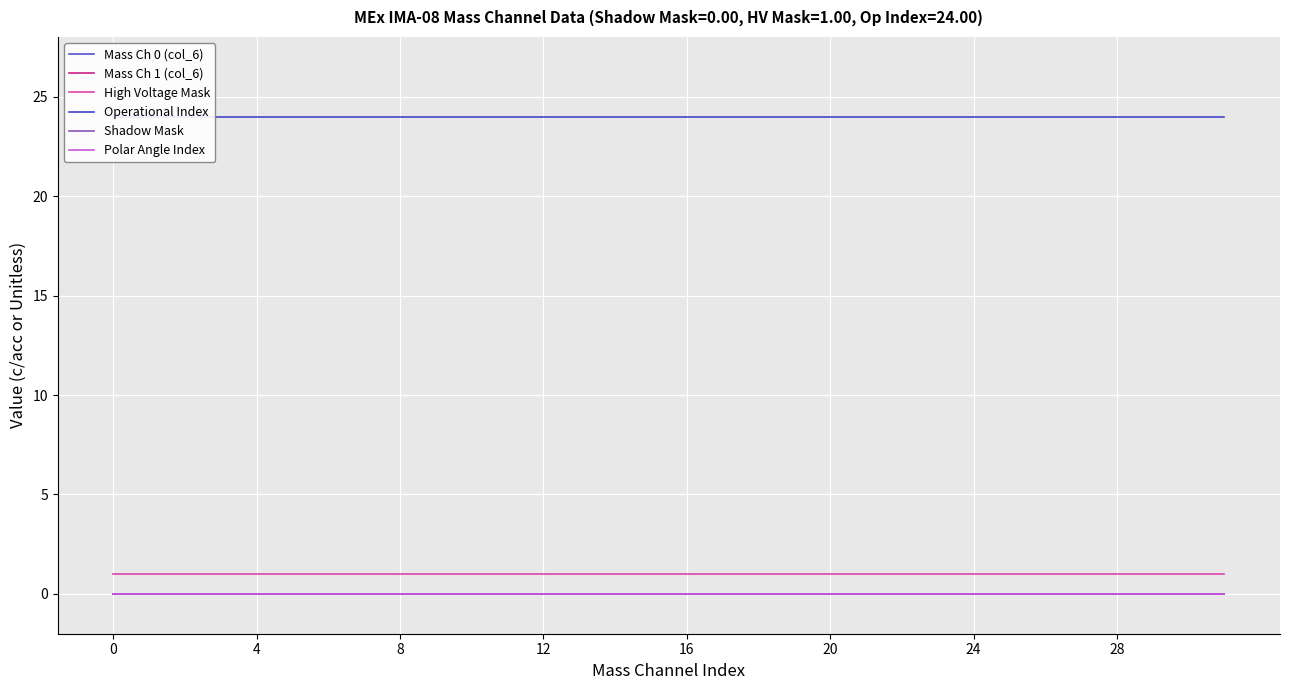

List the series in order of their peak value, lowest first.

Mass Ch 0 (col_6), Mass Ch 1 (col_6), Shadow Mask, Polar Angle Index, High Voltage Mask, Operational Index